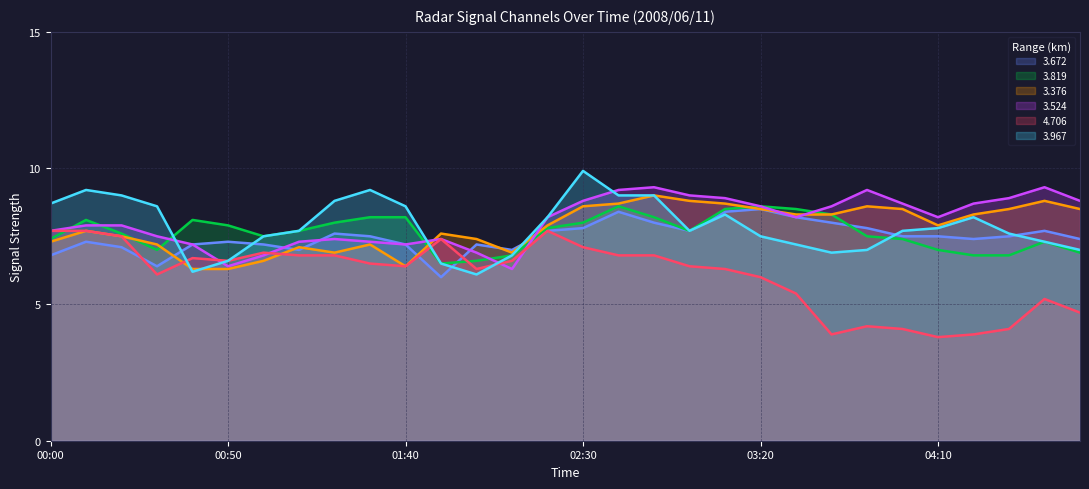

The value of 3.672 at 02:50 is 13.9. True or false?

False